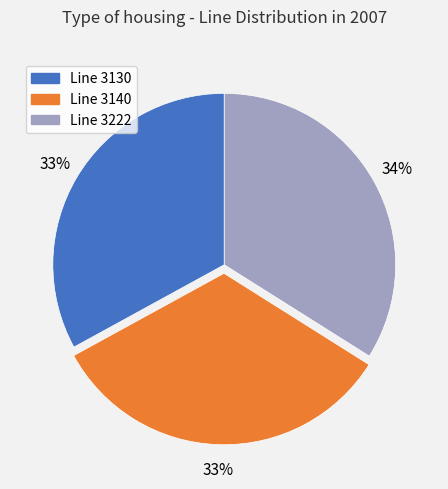

To the nearest percent, what is the average slice percentage?

33%